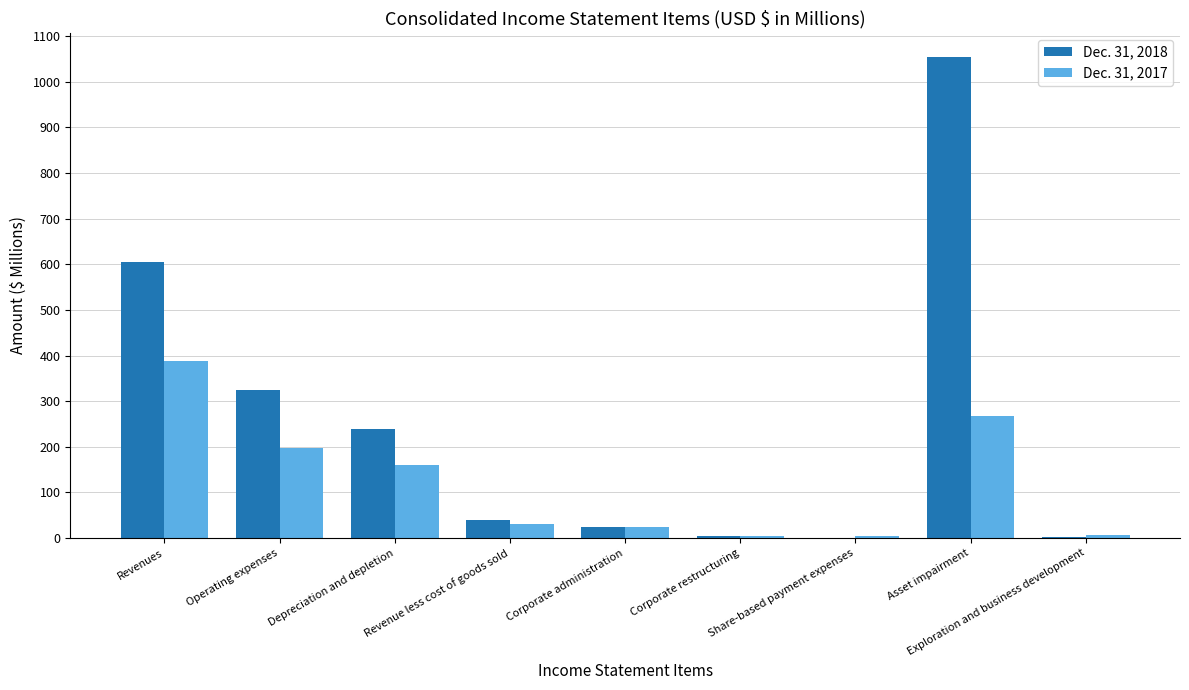

At which label does Dec. 31, 2018 reach its peak?

Asset impairment